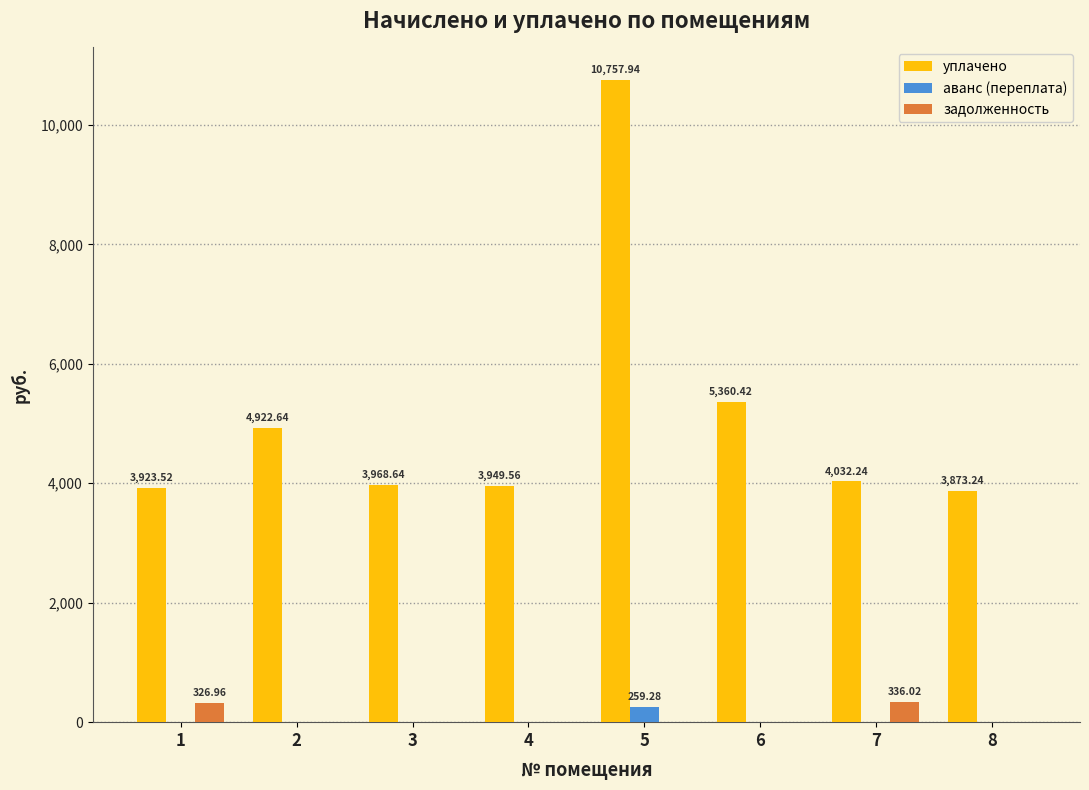

What is the sum of the аванс (переплата) values at 2 and 5?

259.3